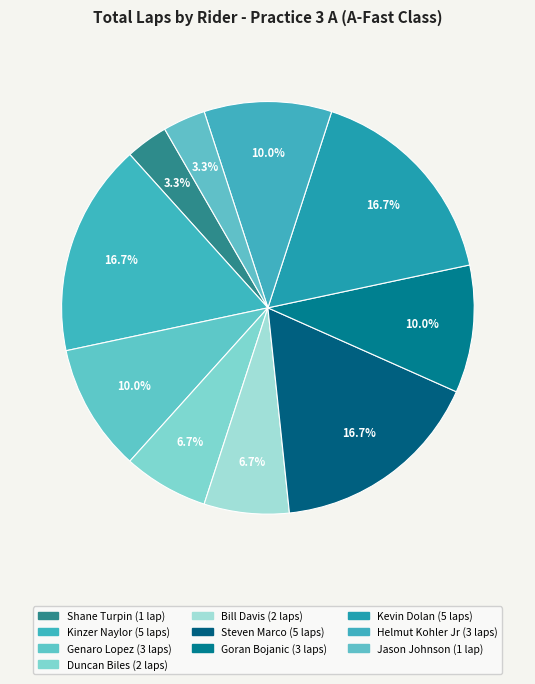

To the nearest percent, what is the difference between the Steven Marco and Shane Turpin slice percentages?

13%